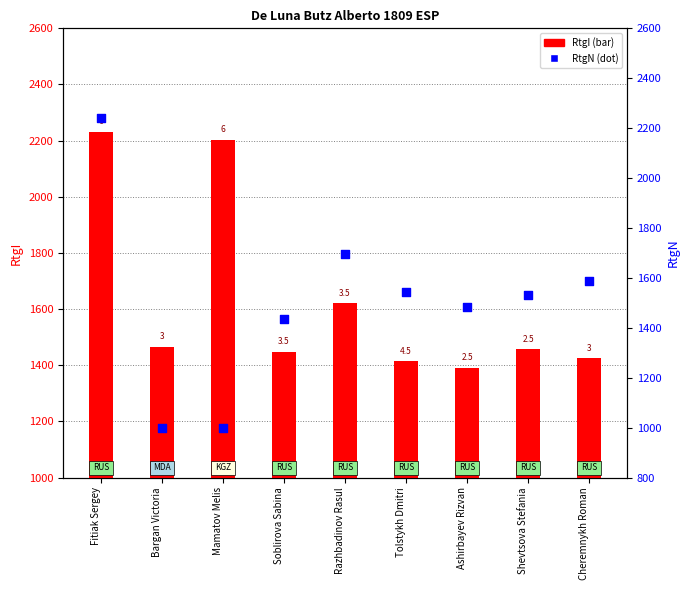

What are all the series names shown in the legend?

RtgI, RtgN